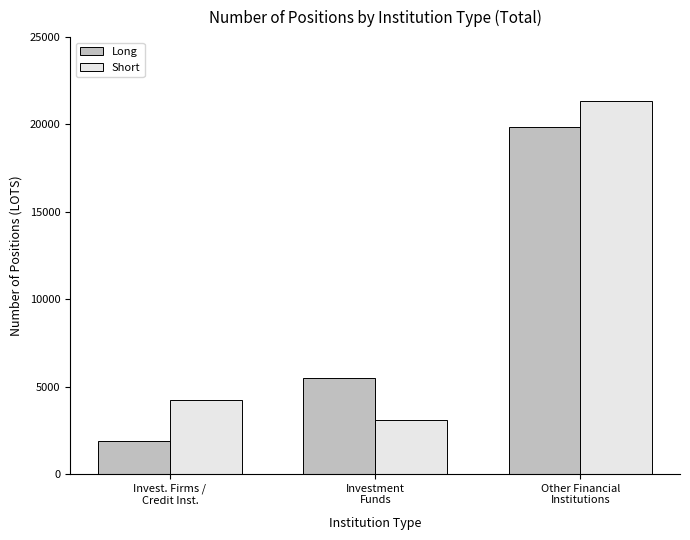

Is it true that Short equals 6315.5 at Invest. Firms /
Credit Inst.?

False